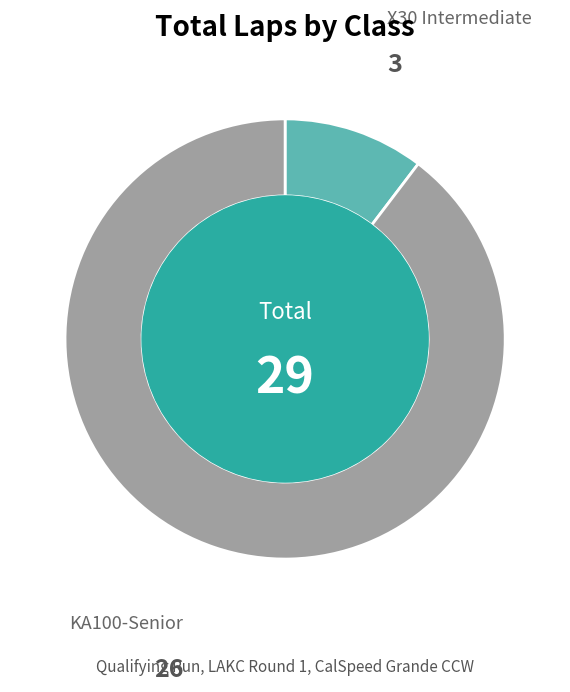

Does KA100-Senior account for over 50% of the chart?

Yes